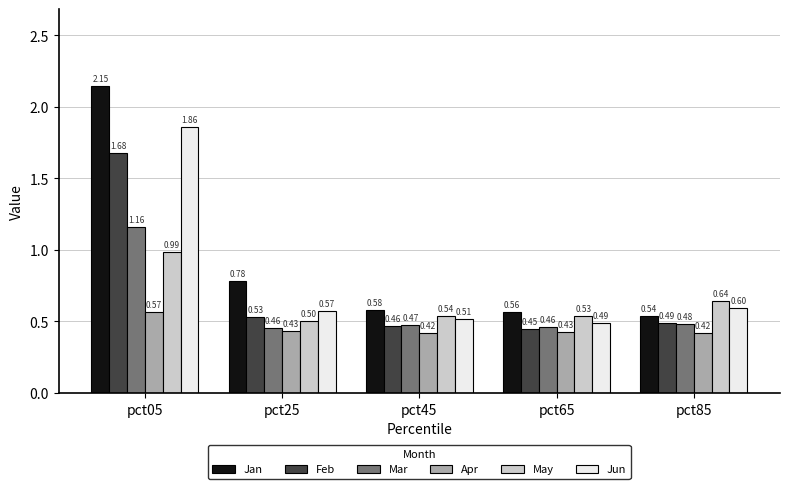

At pct85, list the series in order from smallest to largest.

Apr, Mar, Feb, Jan, Jun, May